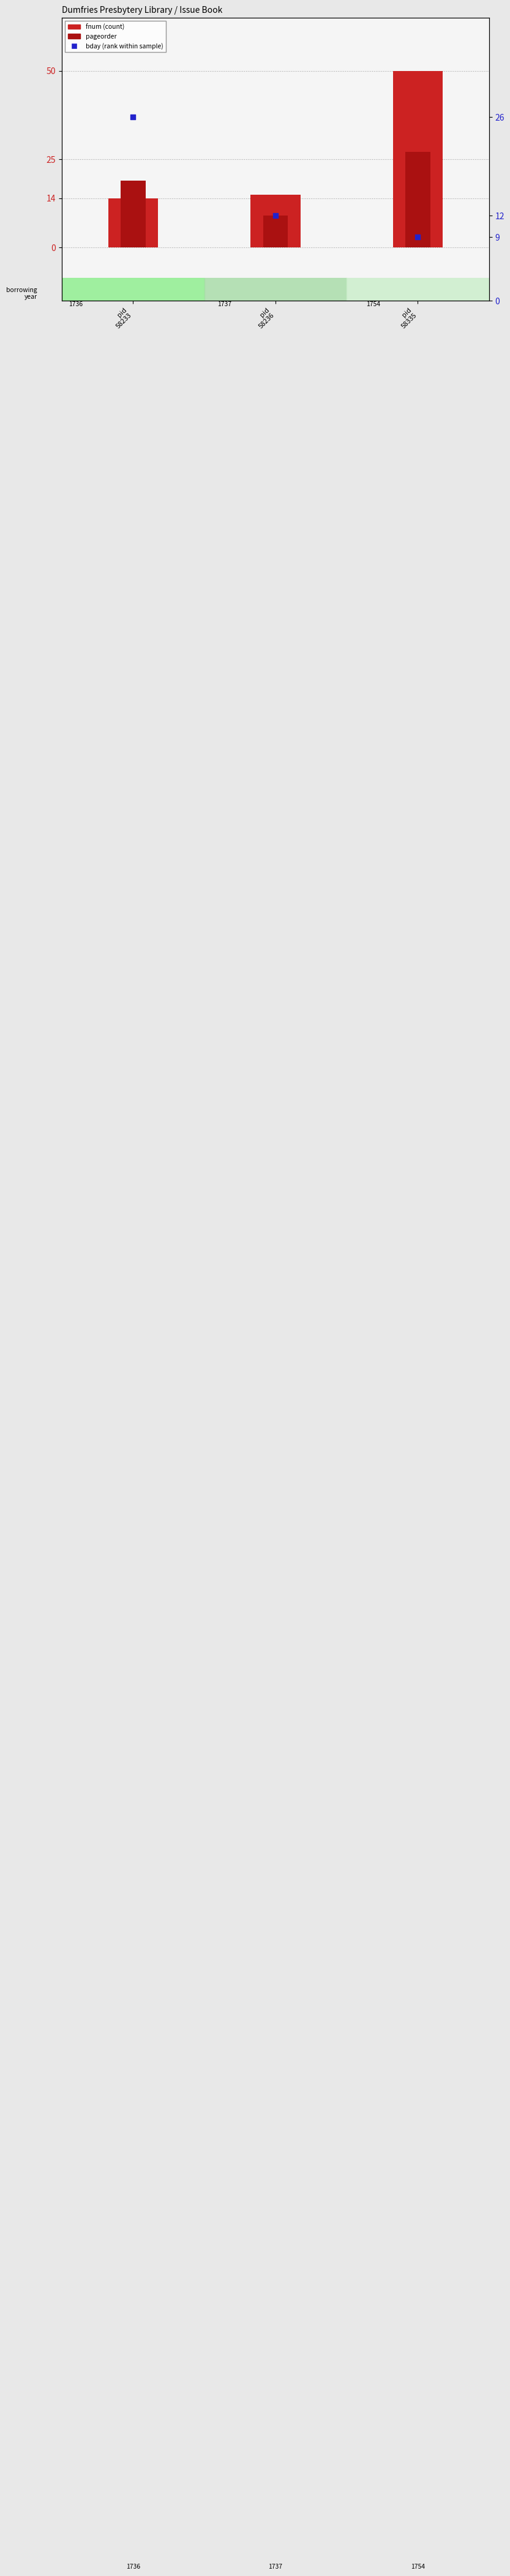

Which series has the widest spread of Y values?

fnum